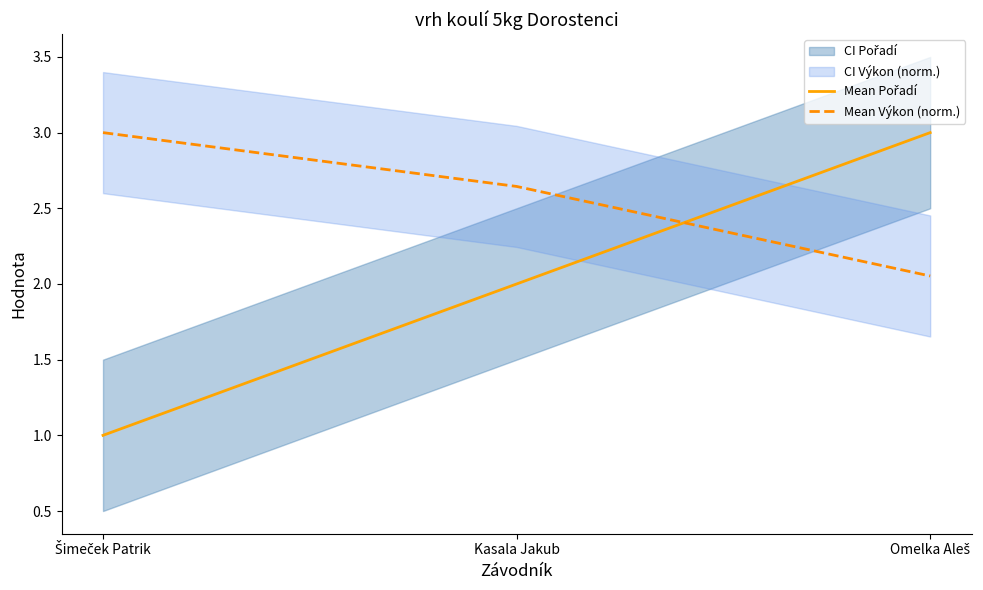

At how many categories does at least one series exceed 1?

3